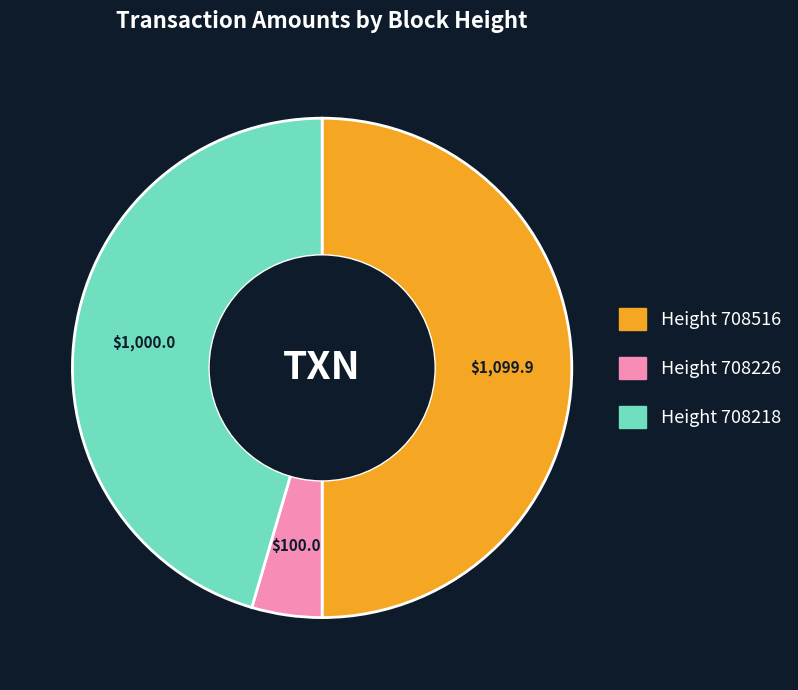

How many slices are in this pie chart?

3